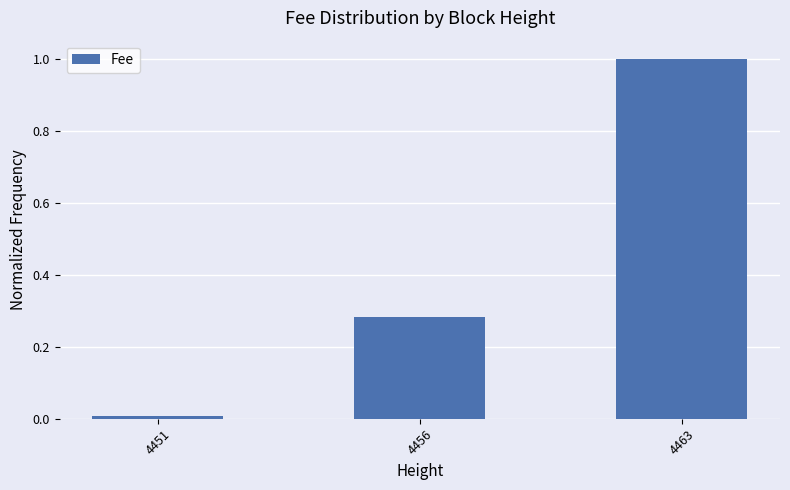

List the labels in order of value, largest first.

4463, 4456, 4451